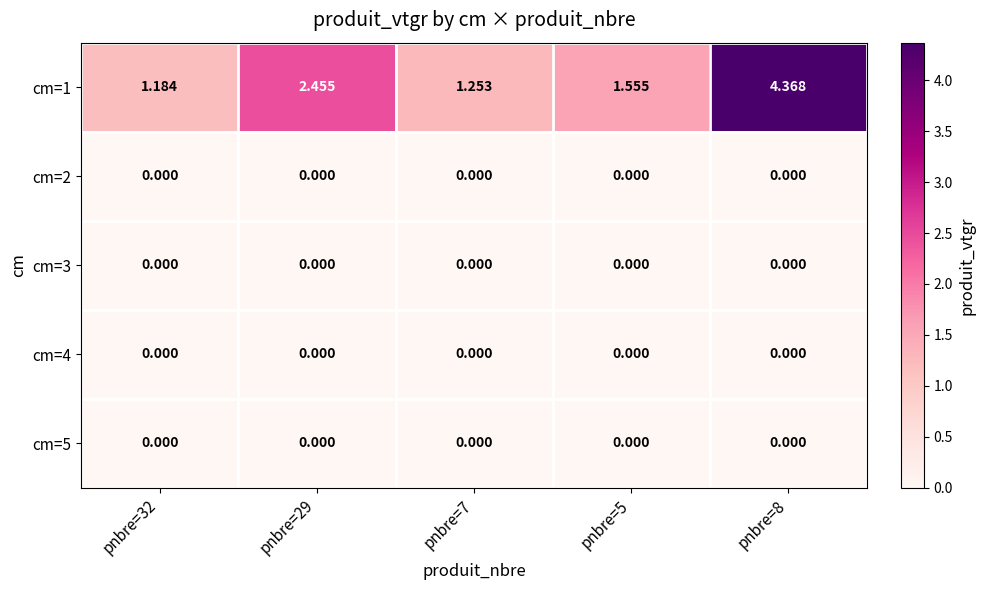

What is the difference between the highest and lowest values at pnbre=29?

2.5